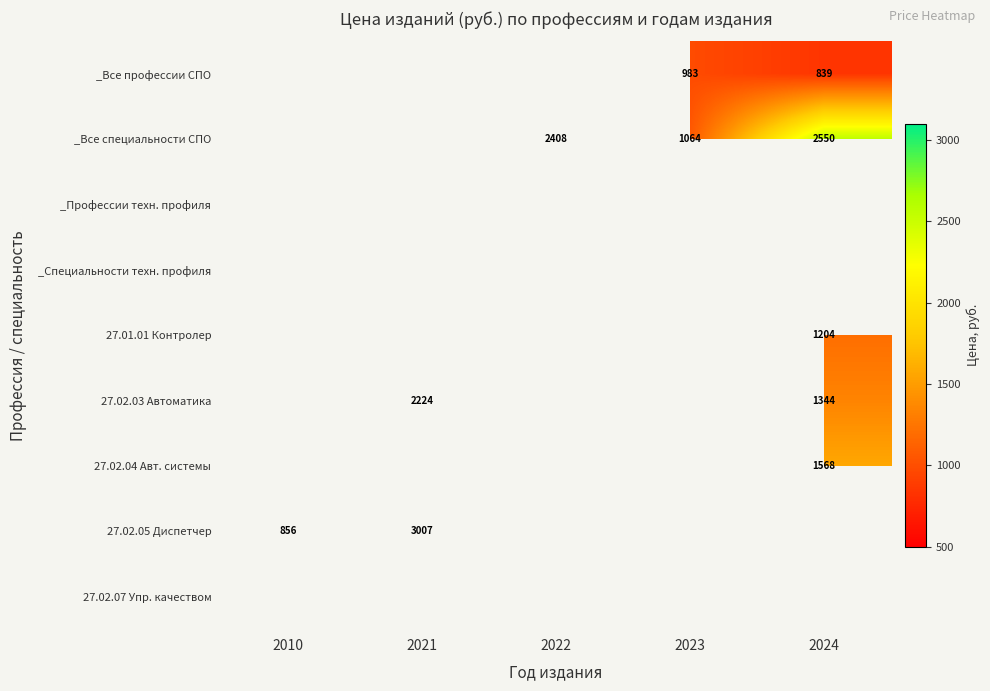

The 27.02.05 Диспетчер series shows 527 at 2010. True or false?

False